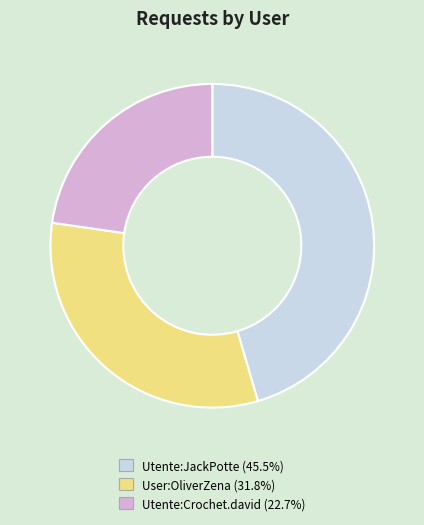

Which slice is the largest?

Utente:JackPotte